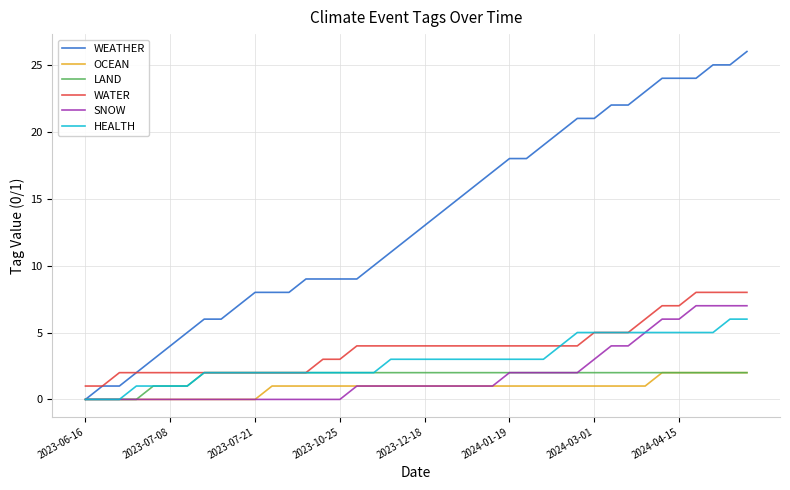

What is the greatest value displayed?

26